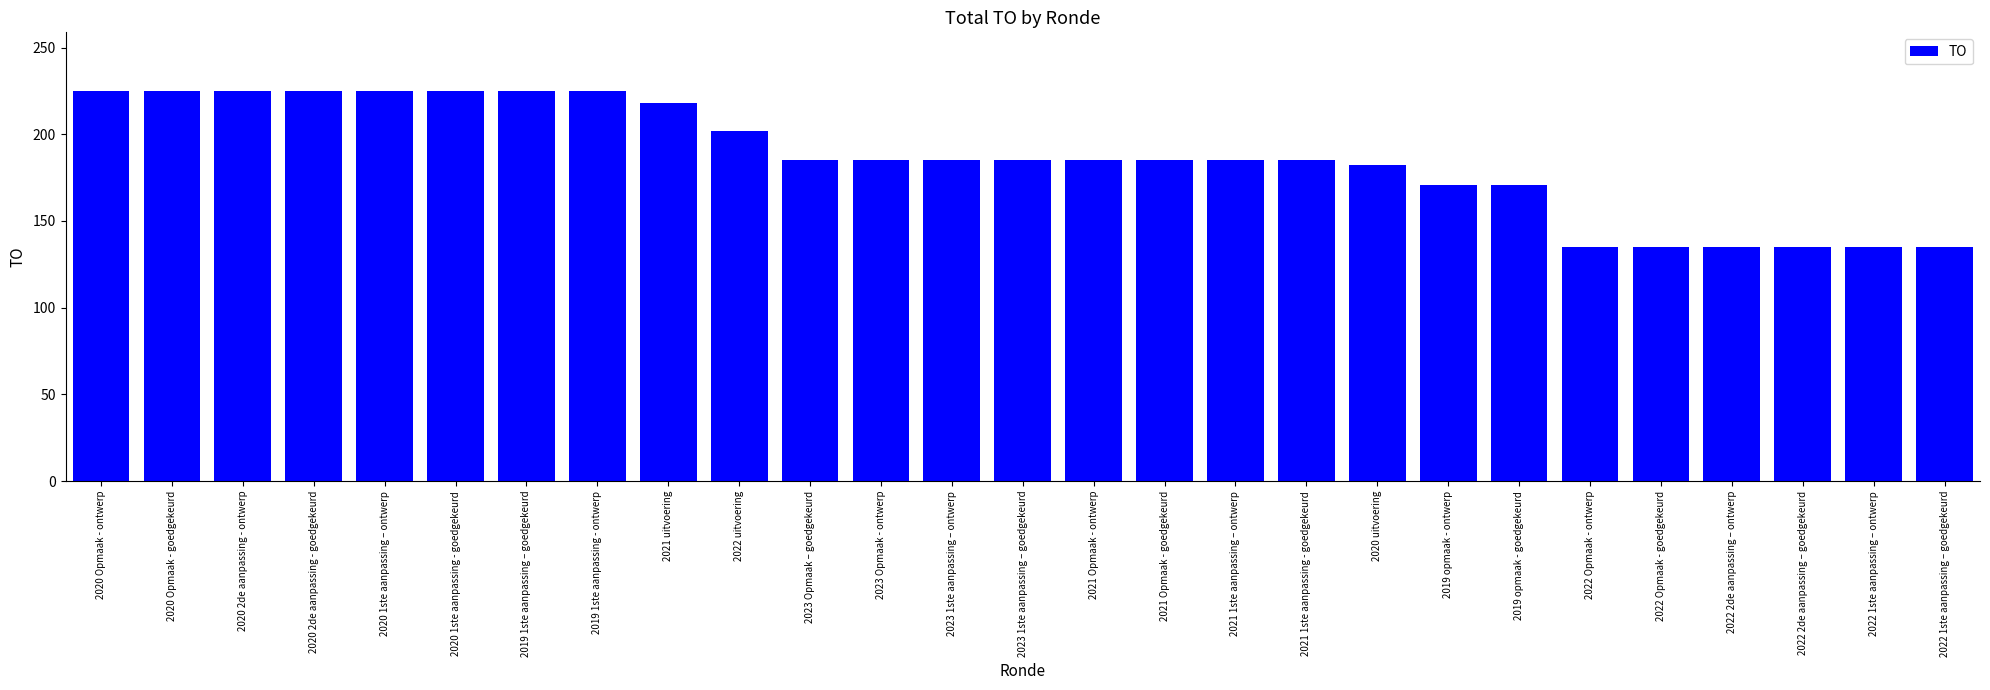

What is the value of the 10th bar from the left?

202